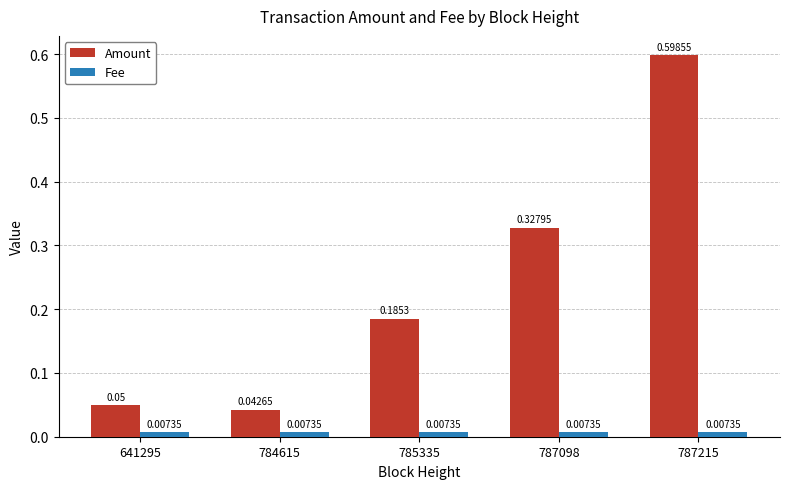

Between 785335 and 787215, which series saw the biggest shift?

Amount